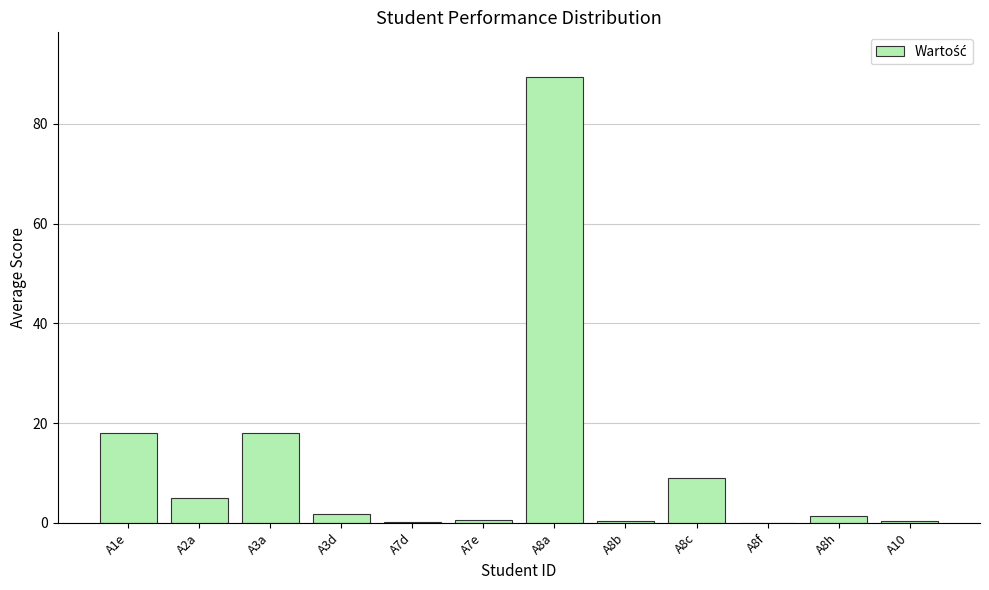

What is the change in value from A8b to A8f?

-0.3